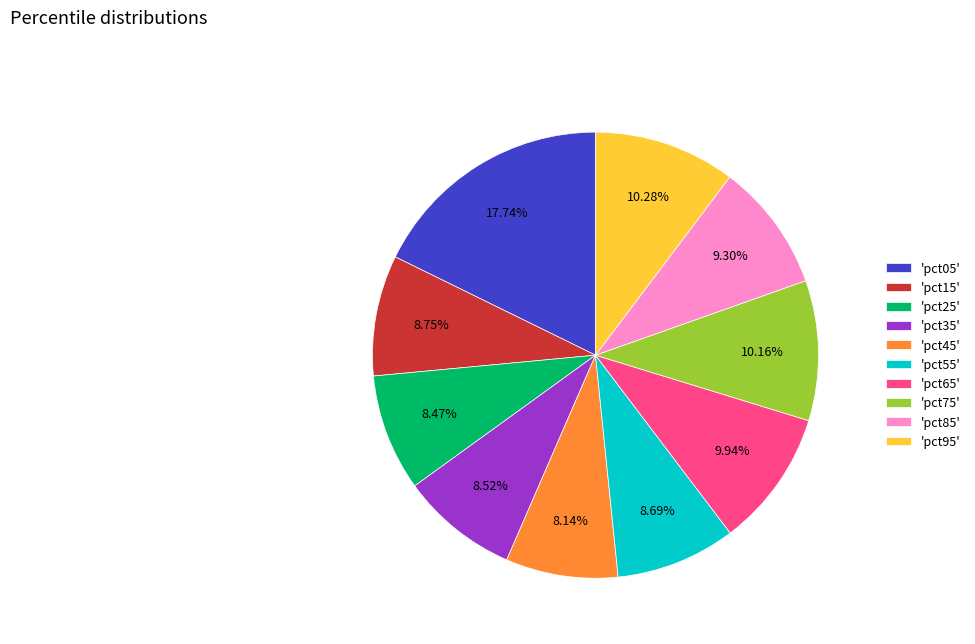

Which category has the biggest portion of the pie?

'pct05'